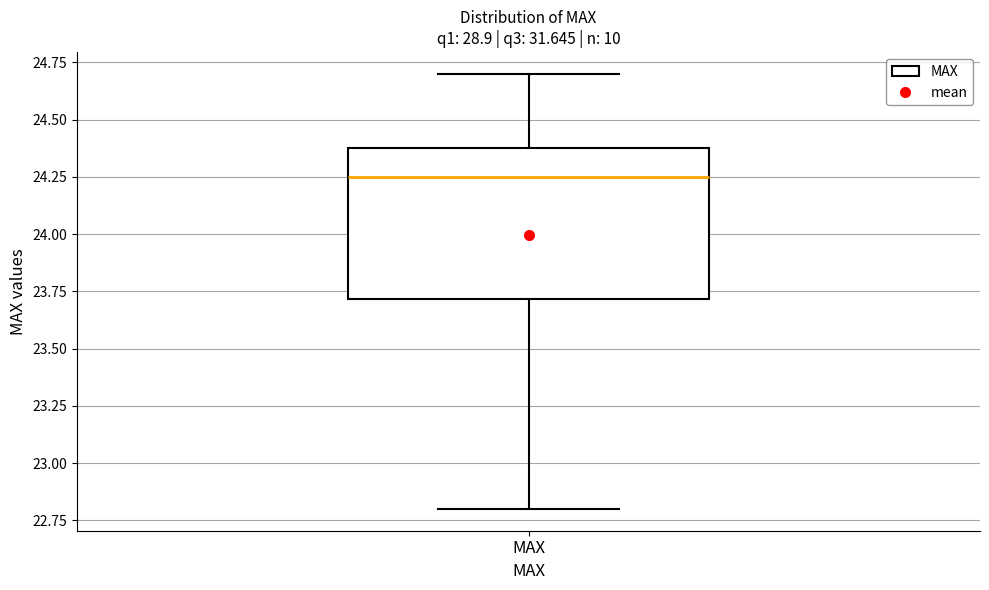

Transcribe this box plot: give where the median line is, the range the box spans, and where the two whiskers end, as read against the y-axis. The values are not printed on the chart, so give them approximately, as read against the axis.

median 24.25, box 23.70 to 24.40, whiskers 22.80 to 24.70